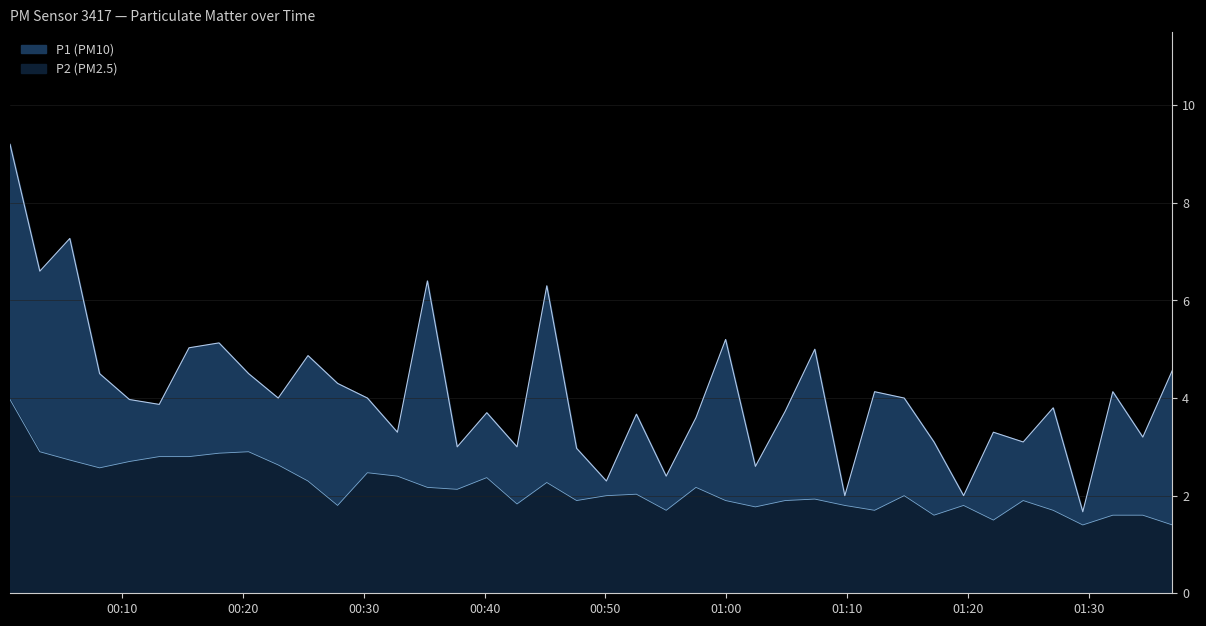

At 00:40, list the series in order from smallest to largest.

P2, P1